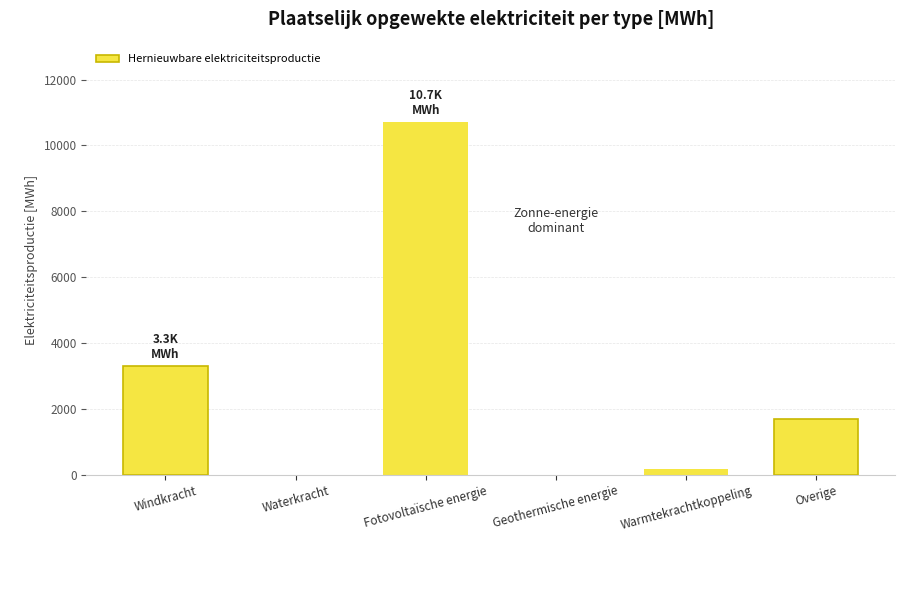

What is the maximum value shown in the chart?

10712.6